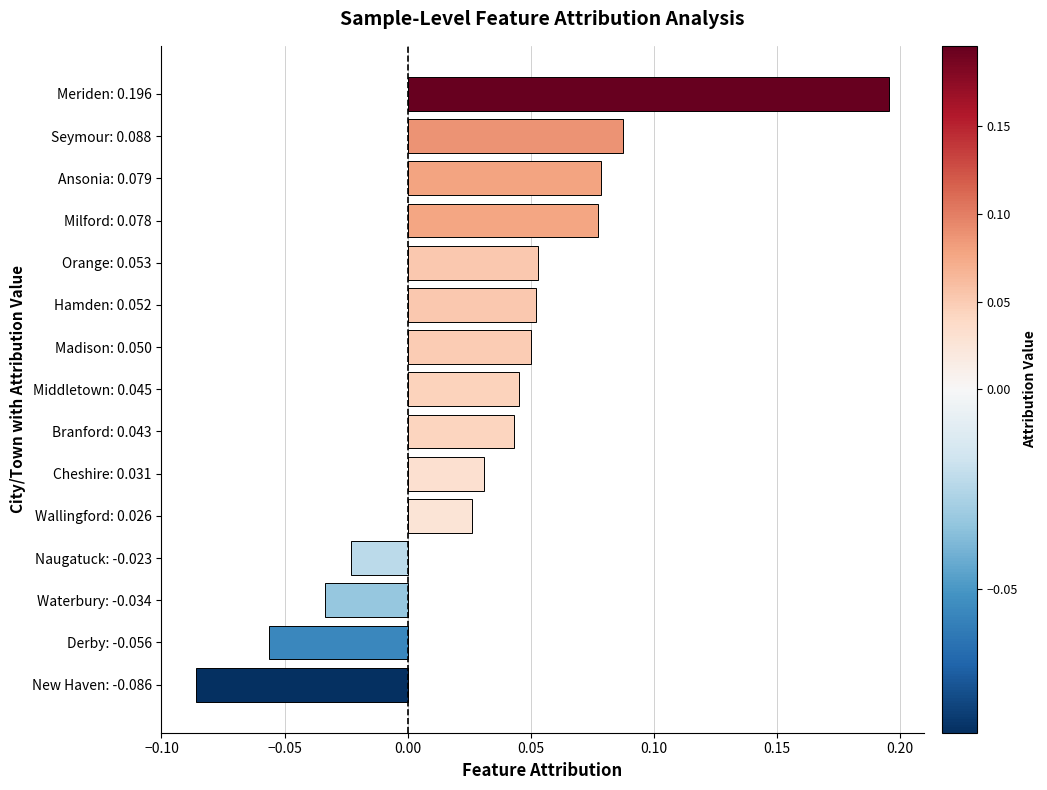

What is the change in value from Derby: -0.056 to Madison: 0.050?

+0.1